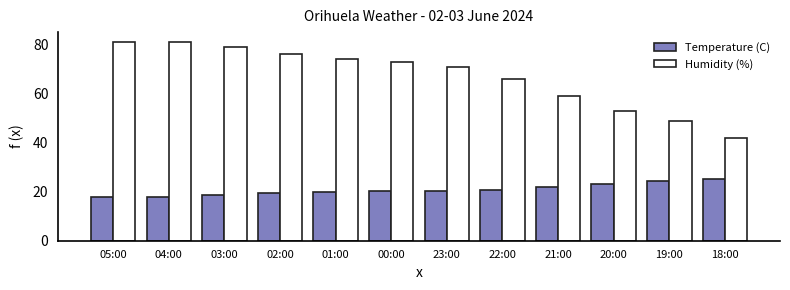

What is the maximum value for Temperature (C)?

25.1